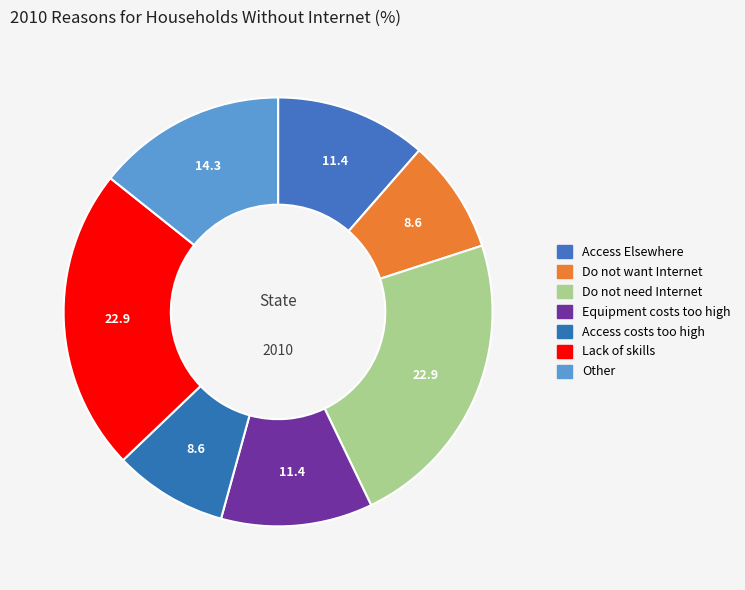

Do Lack of skills and Other together represent more than half of the pie?

No